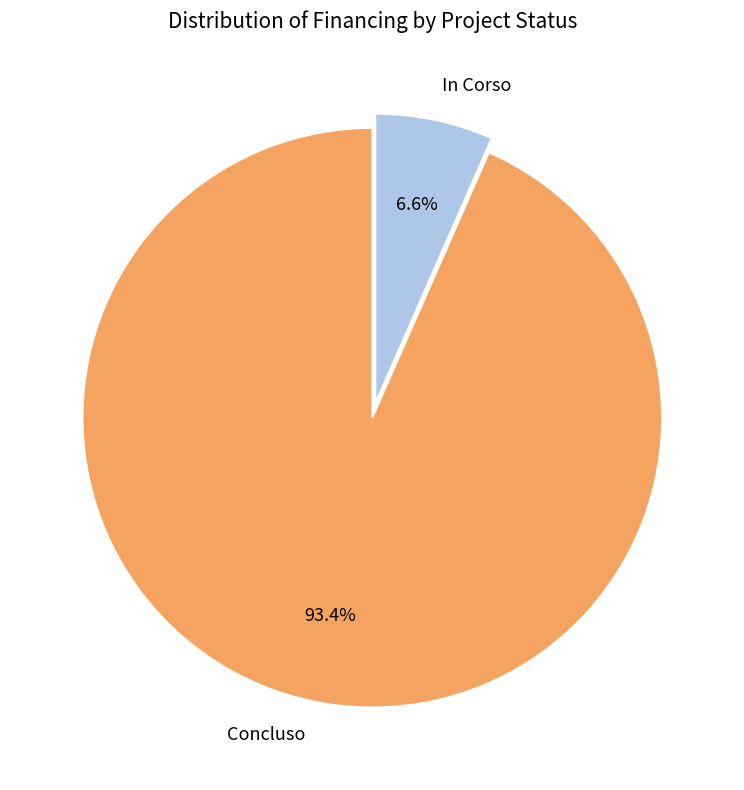

Which has a higher value, In Corso or Concluso?

Concluso